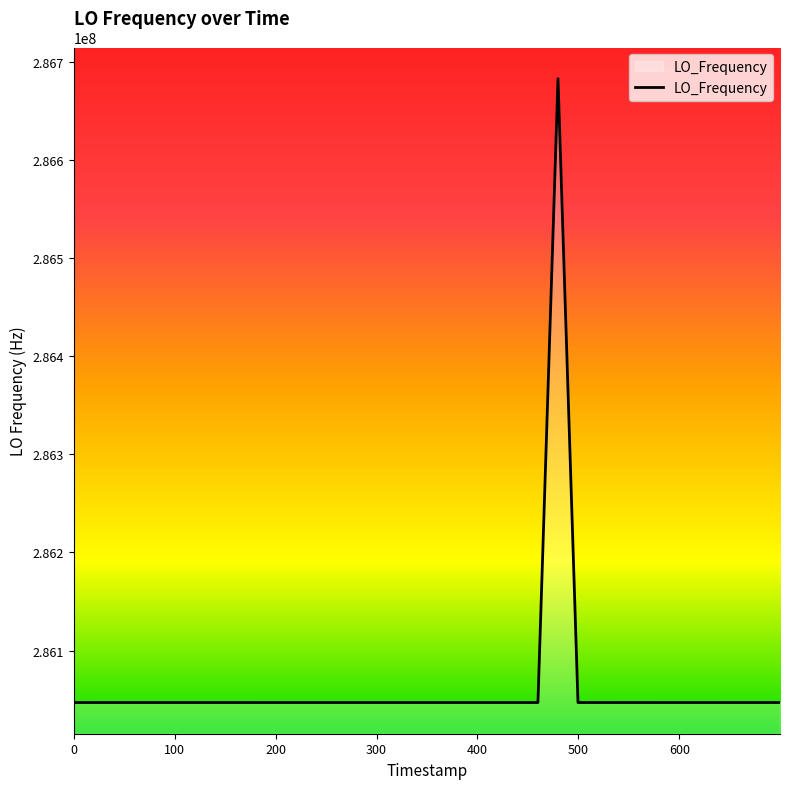

What is the difference between the maximum and minimum values?

635709.0